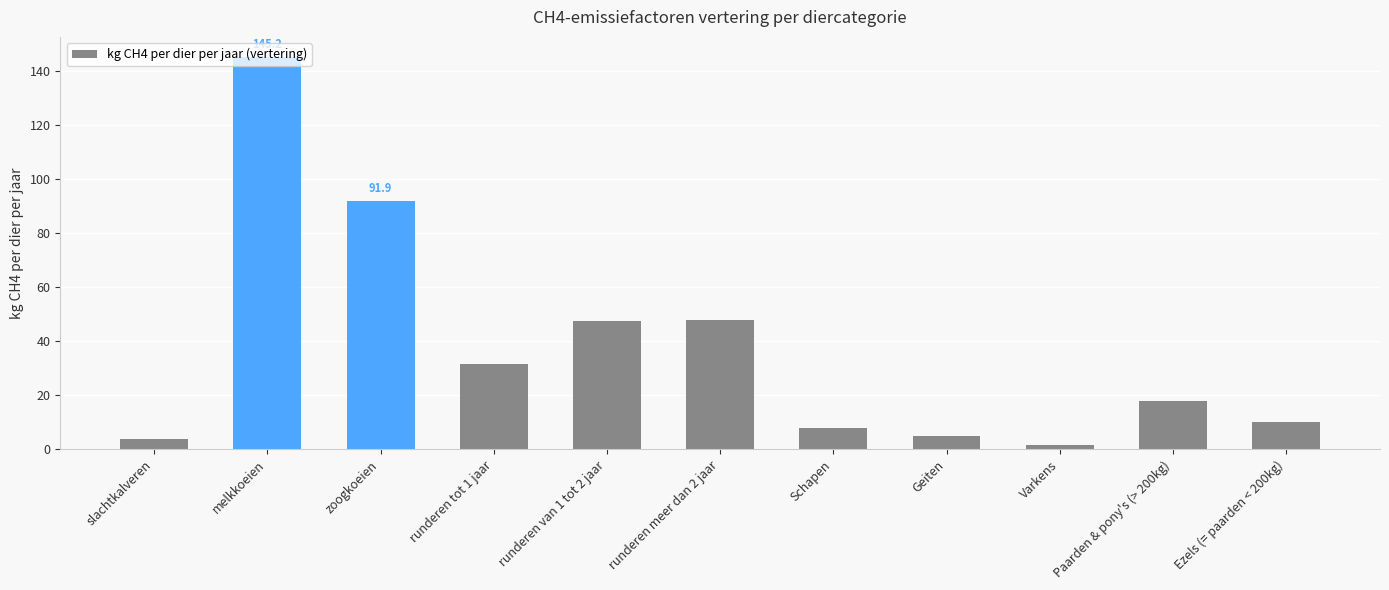

At which label does the data first exceed 18?

melkkoeien